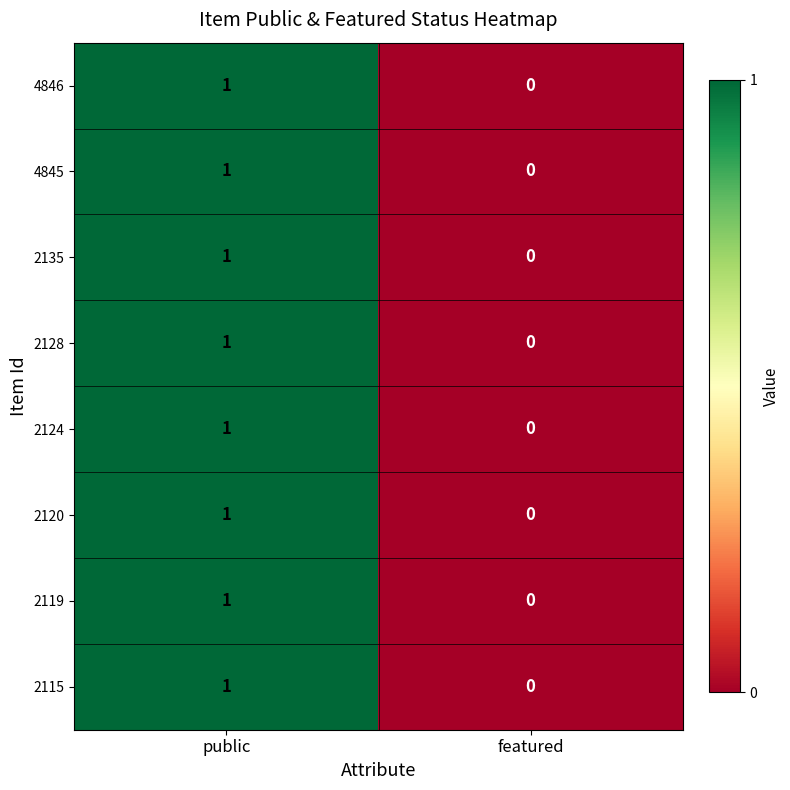

Reading left to right, transcribe all the data shown in this chart.

4846: public=1	featured=0
4845: public=1	featured=0
2135: public=1	featured=0
2128: public=1	featured=0
2124: public=1	featured=0
2120: public=1	featured=0
2119: public=1	featured=0
2115: public=1	featured=0